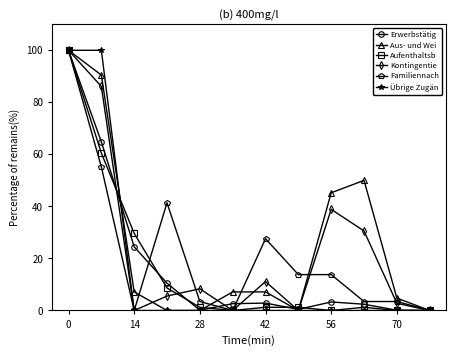

What is the difference between the maximum and second lowest values in the Erwerbstätig series?

99.9